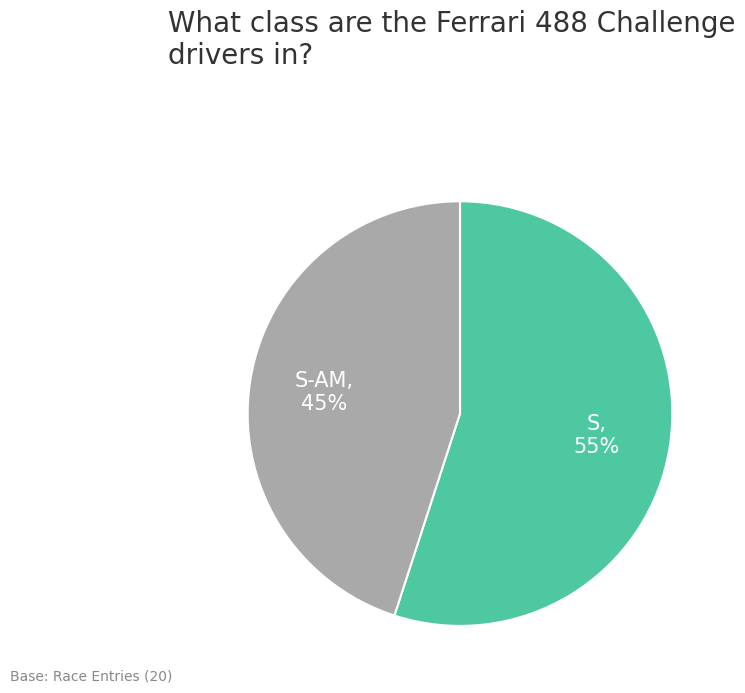

To the nearest percent, what percentage of the pie is S?

55%